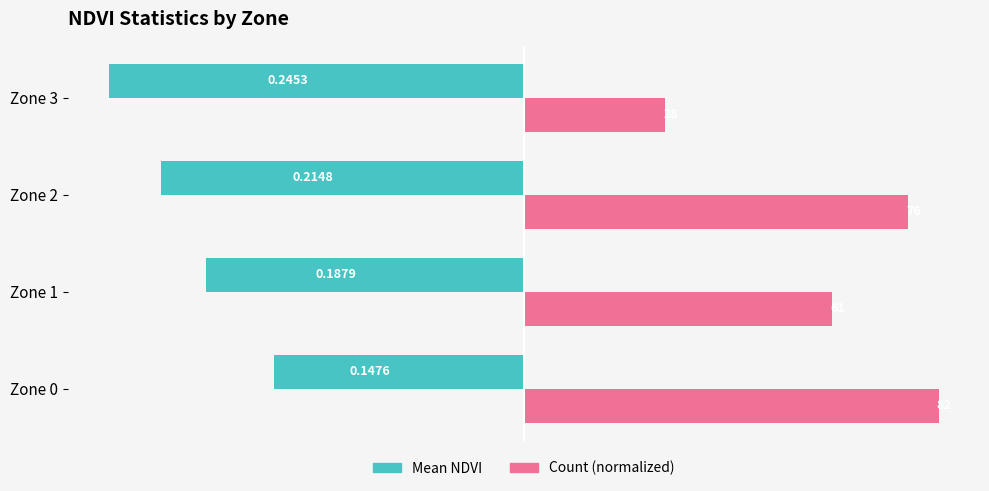

Which series has the largest total across all categories?

Count (normalized)